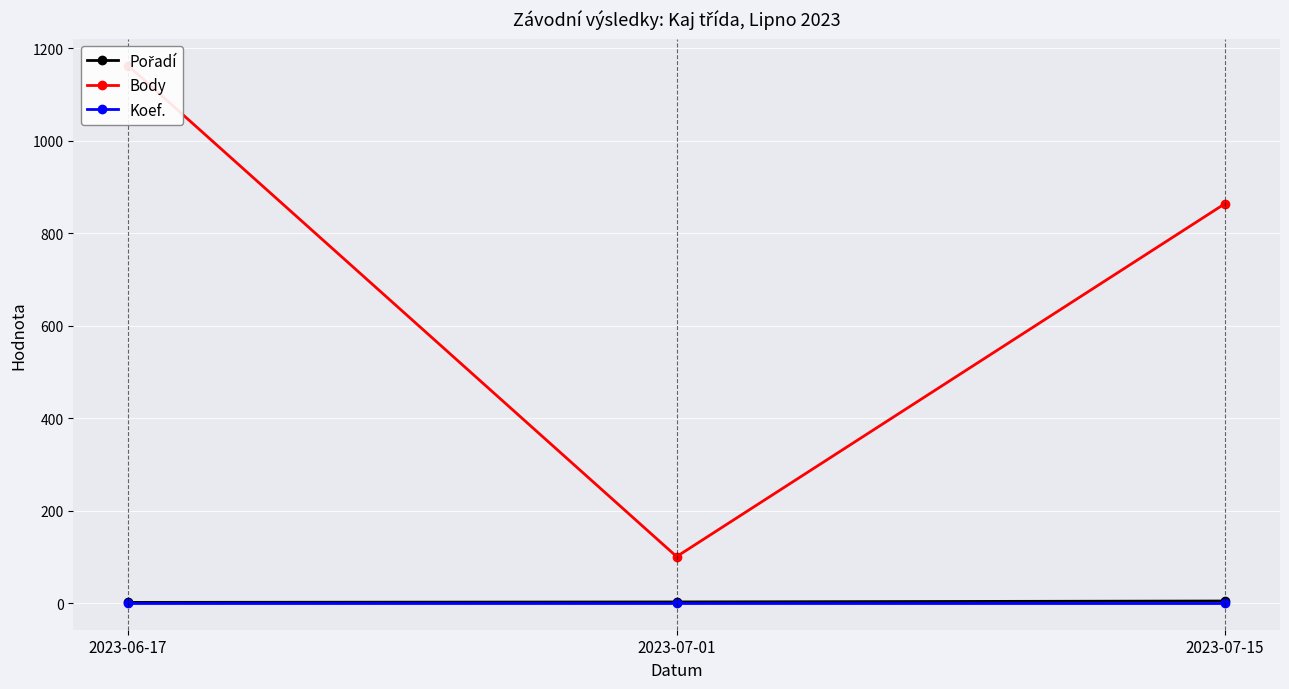

Which series changed the most between 2023-06-17 and 2023-07-15?

Body